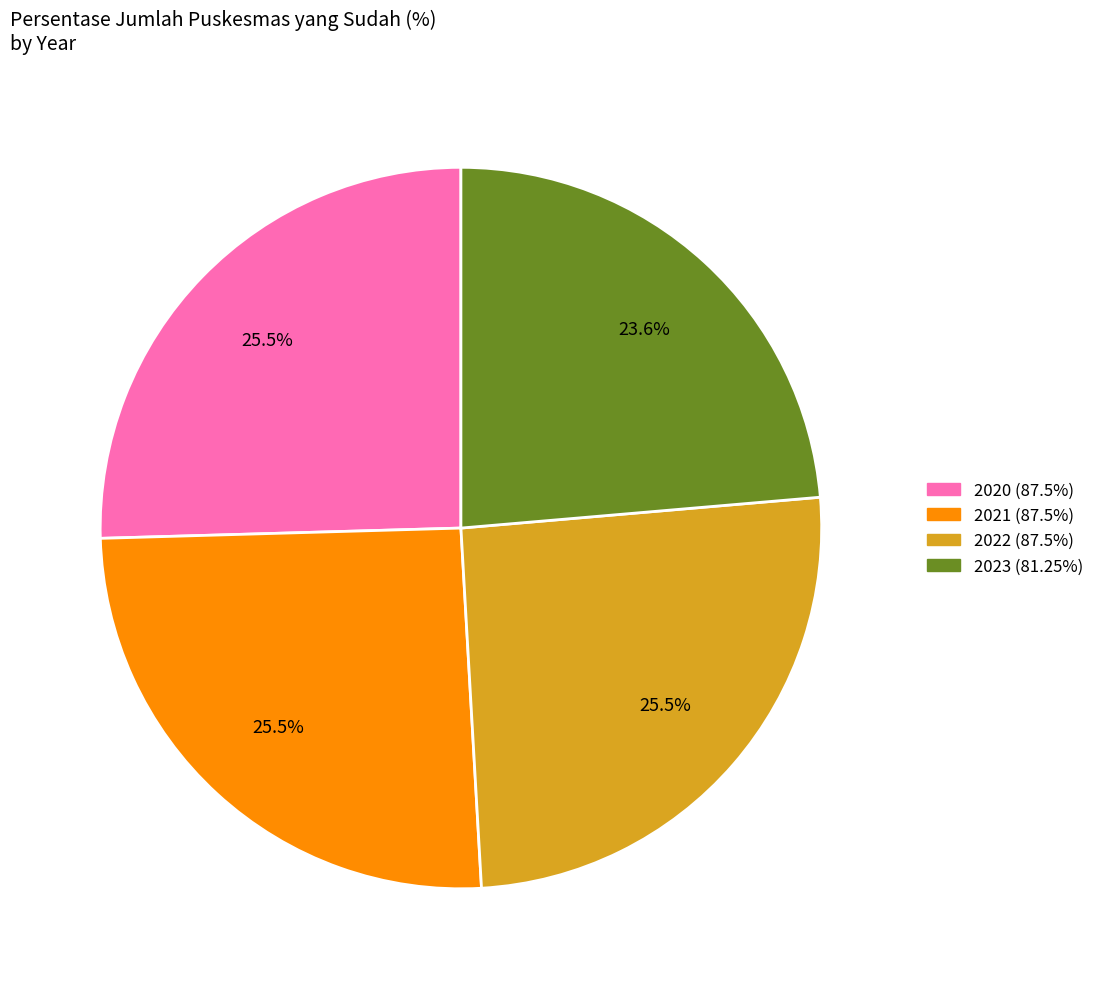

What is the smallest slice in the pie chart?

2023